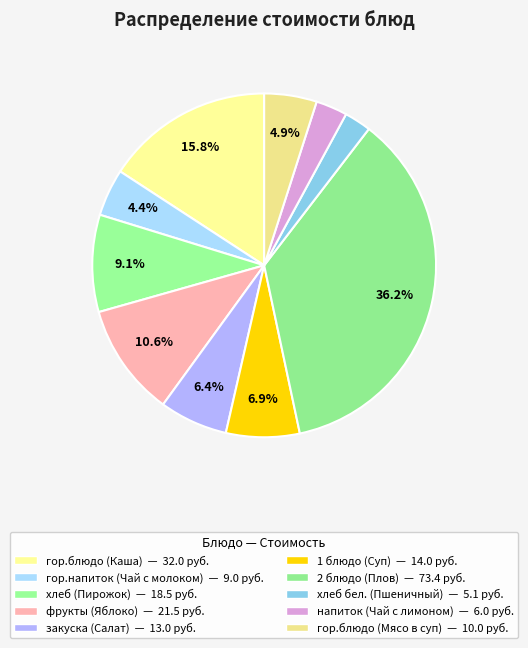

What is the change in value from 2 блюдо (Плов) to гор.блюдо (Мясо в суп)?

-63.4